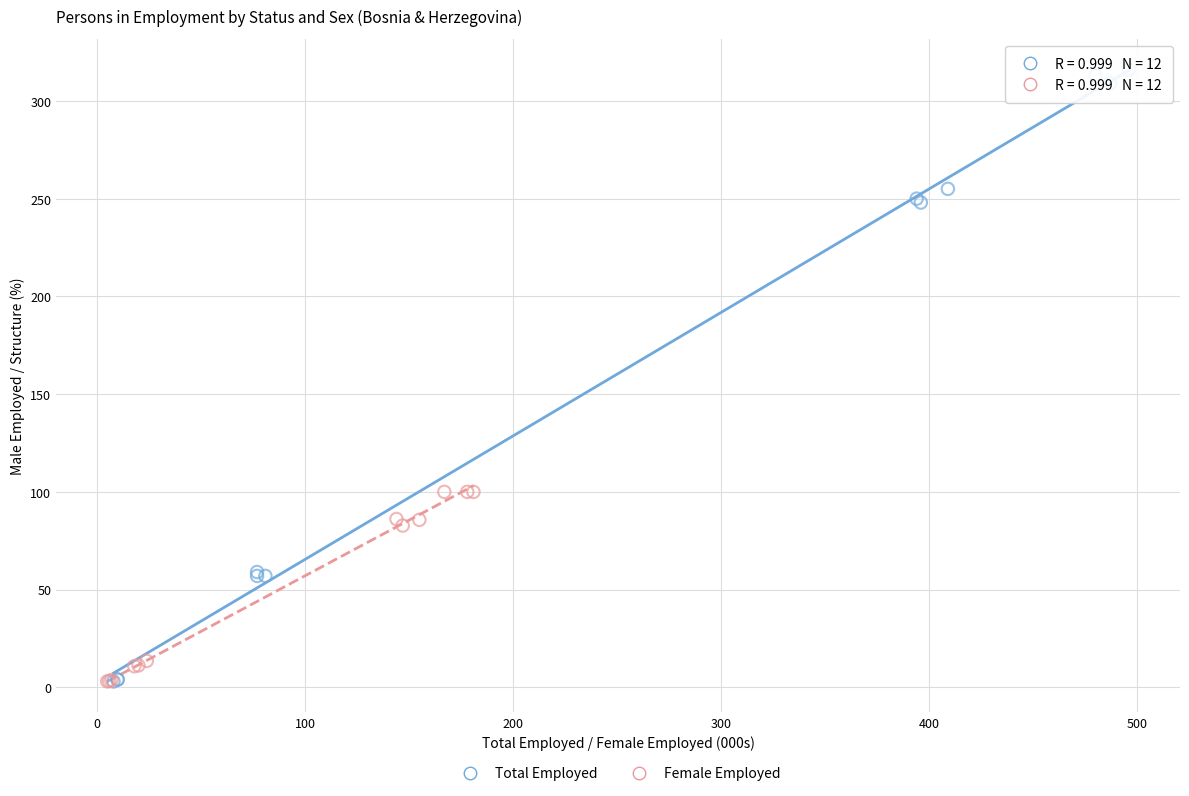

Which series has the largest Y range (max minus min)?

Total Employed